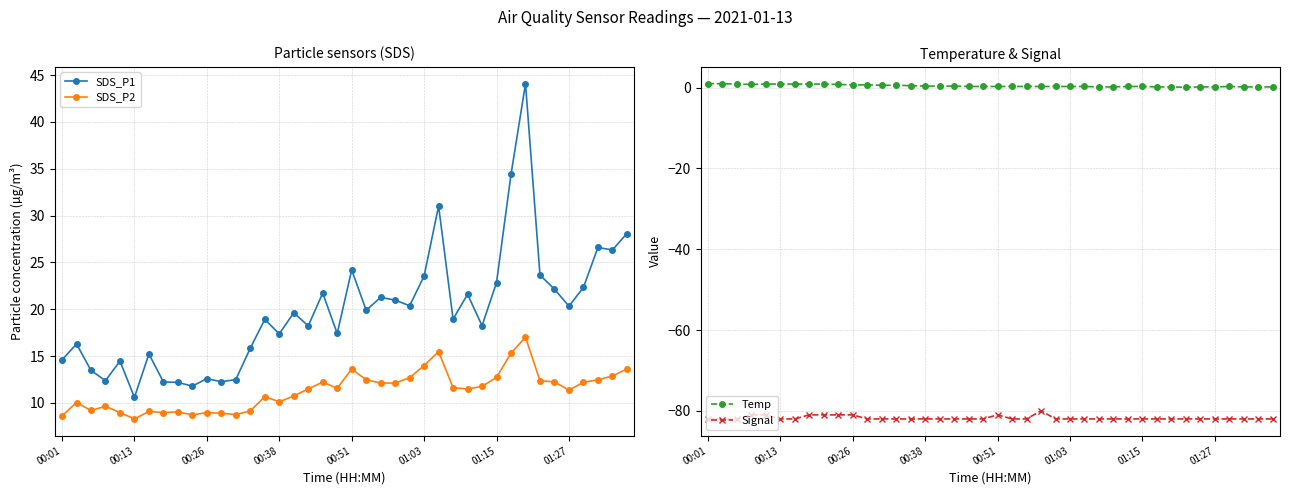

Which series has the largest total across all categories?

SDS_P1